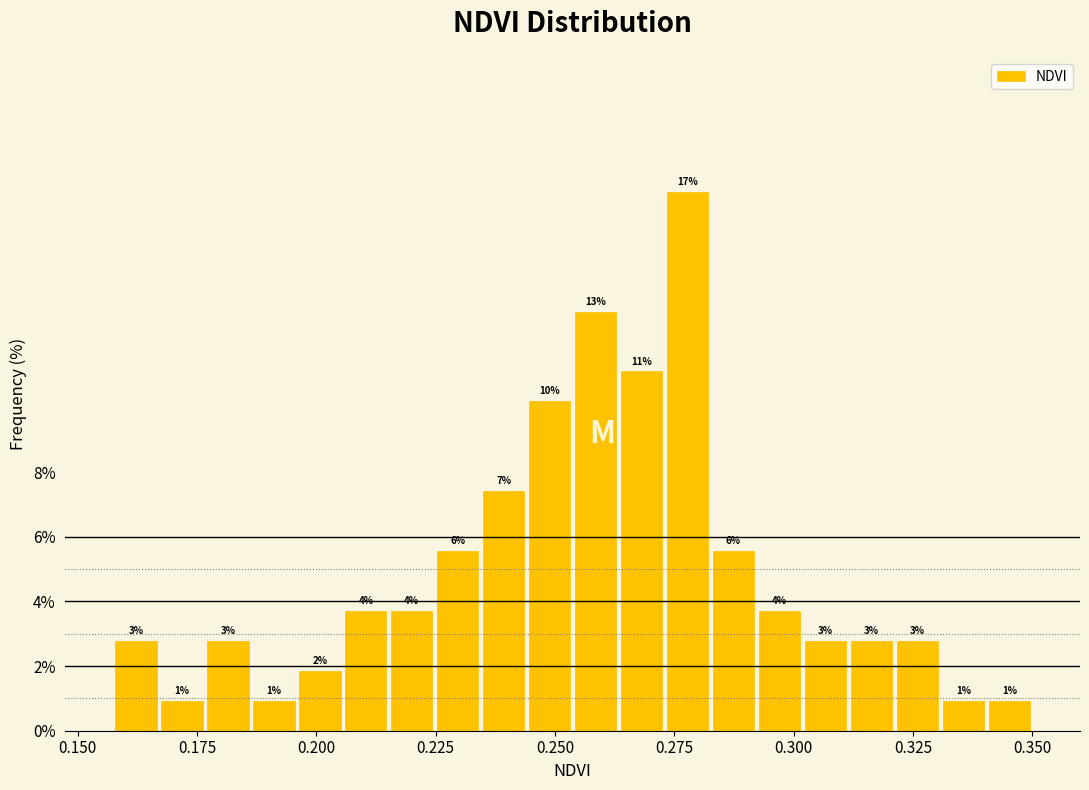

Around what value on the x-axis is the tallest bar? Give the approximate position of its centre, as read against the axis.

0.280